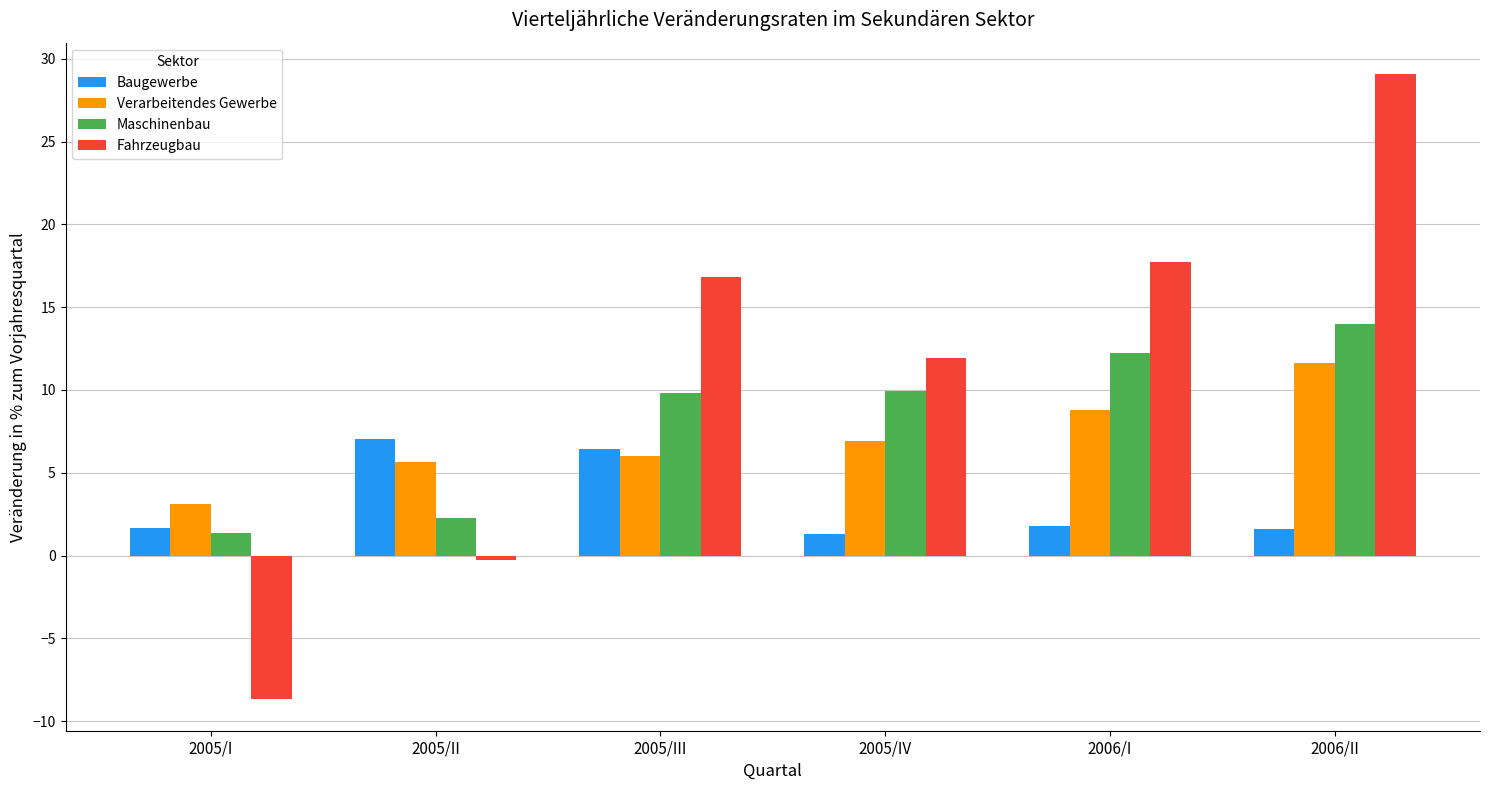

At which label does Fahrzeugbau first exceed 16?

2005/III